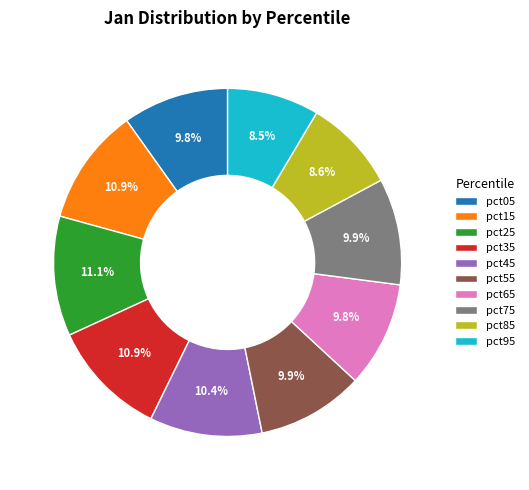

To the nearest percent, what is the average slice percentage?

10%